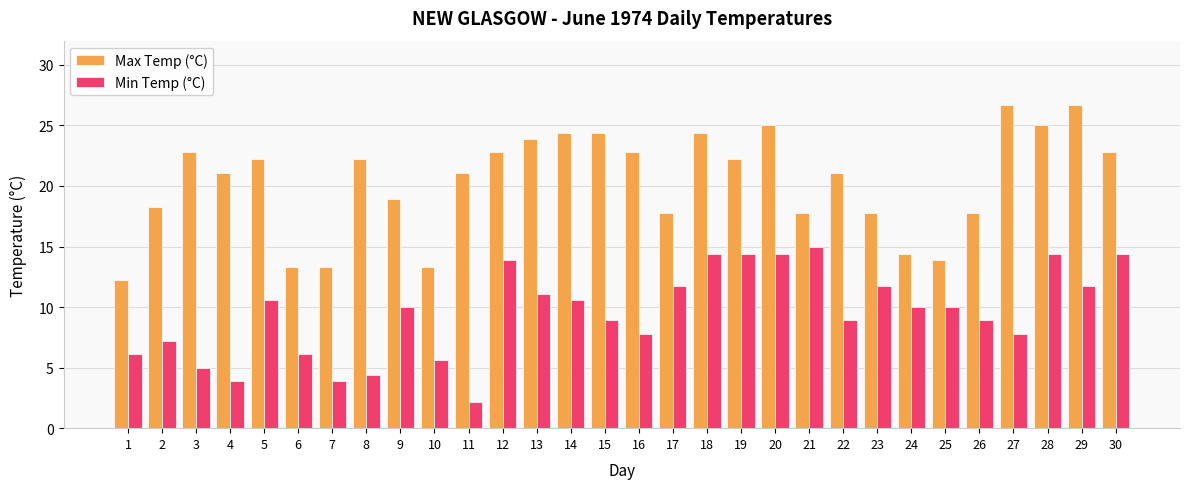

What is the minimum value for Max Temp (°C)?

12.2